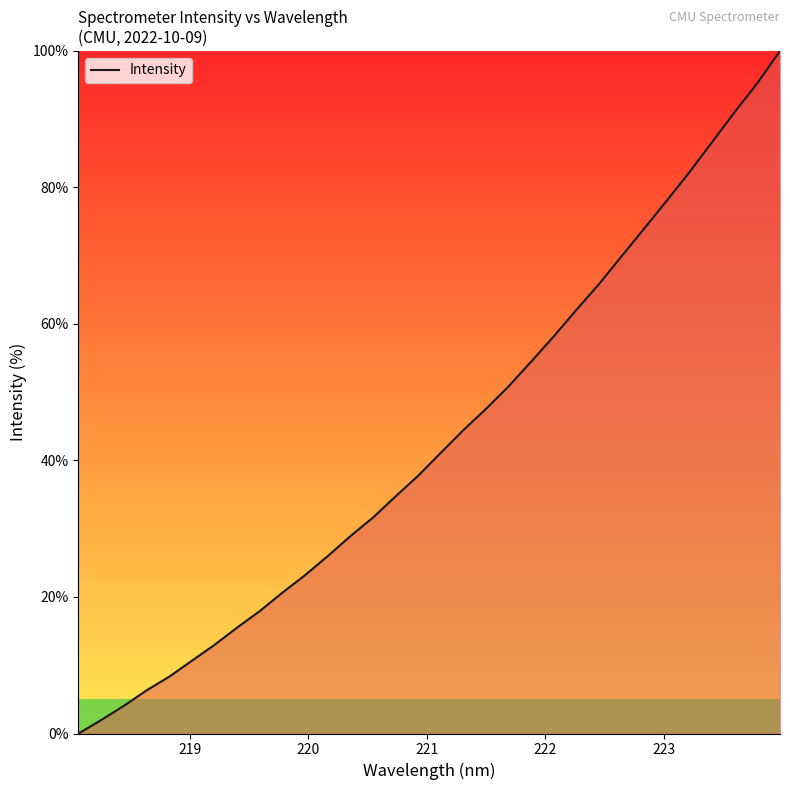

What is the difference between the maximum and minimum values?

100.0